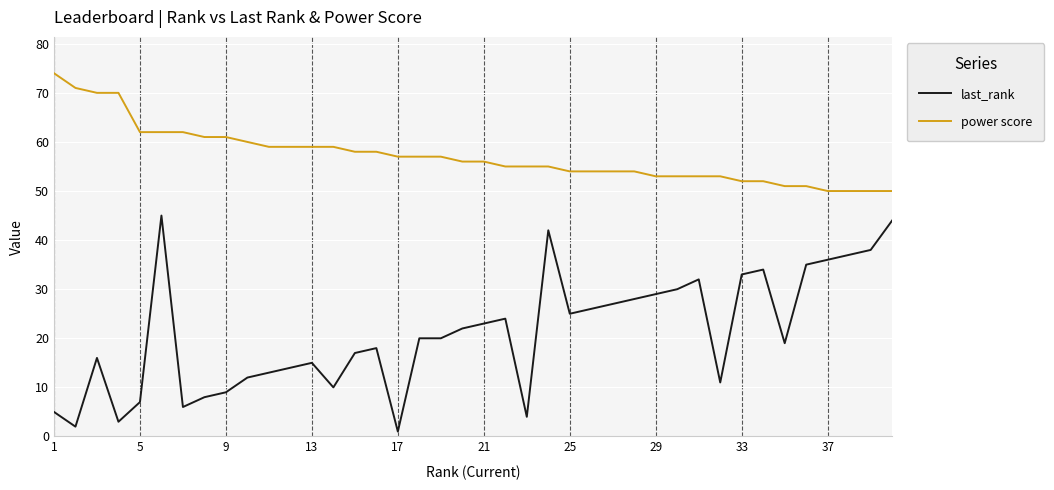

Which series has the widest spread of values?

last_rank